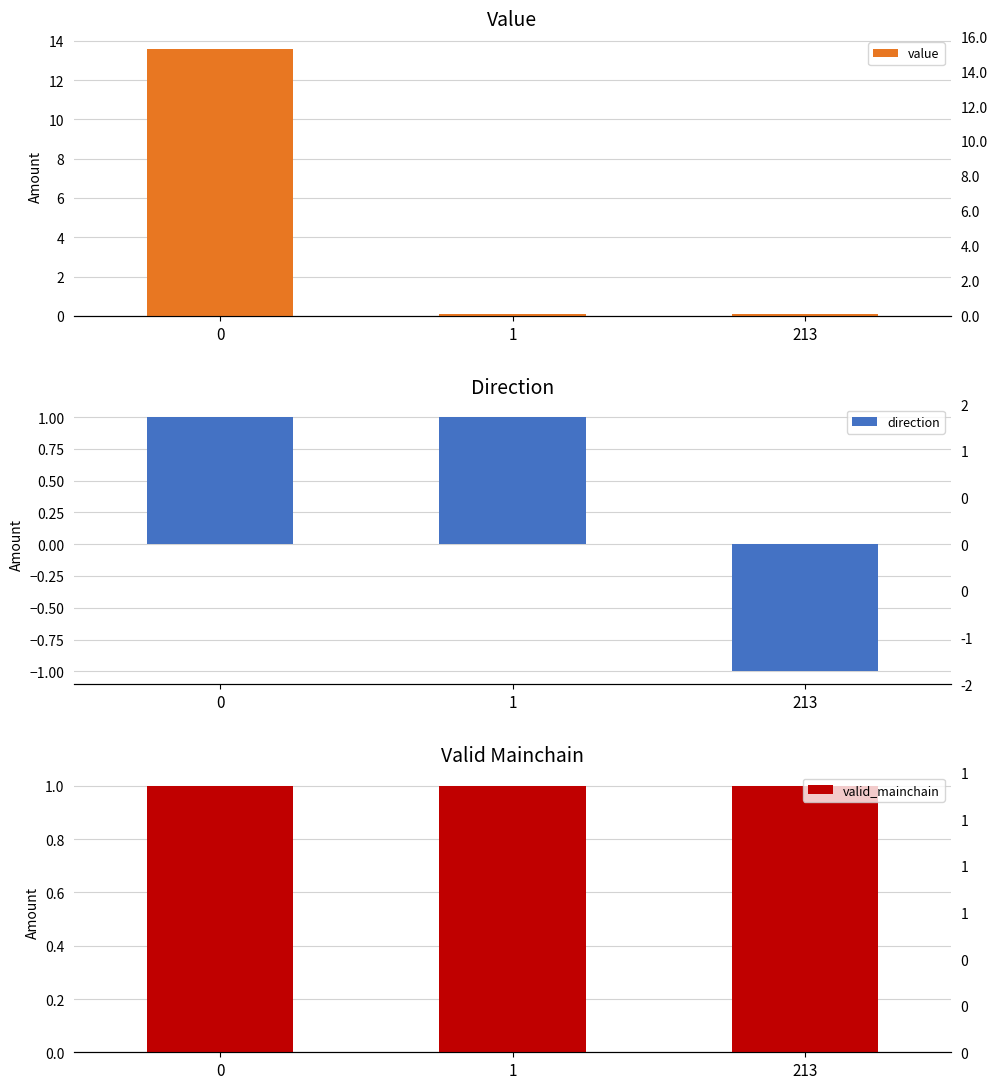

Does the chart contain any negative values?

Yes